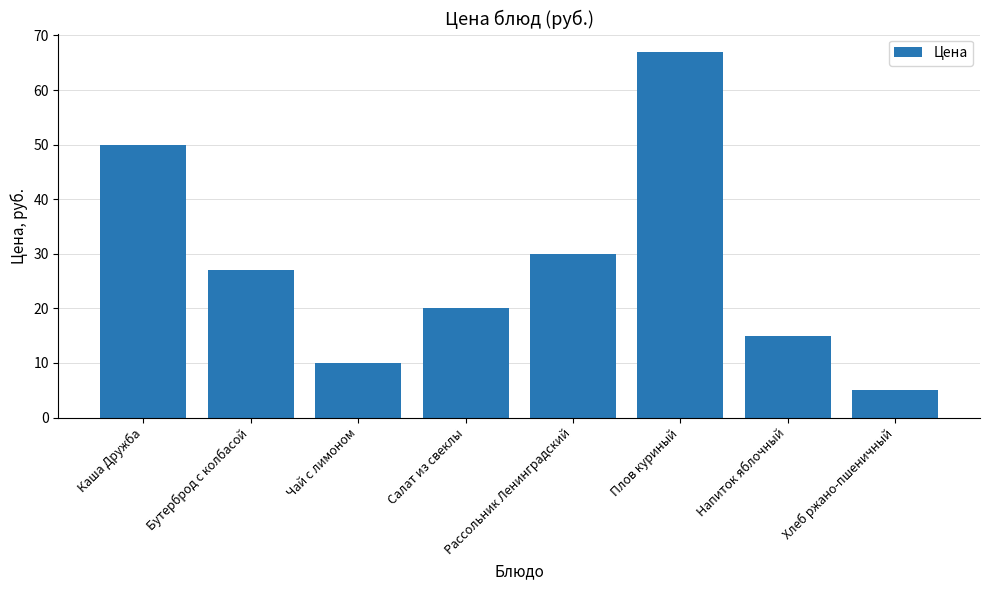

What is the value of the 3rd bar from the left?

10